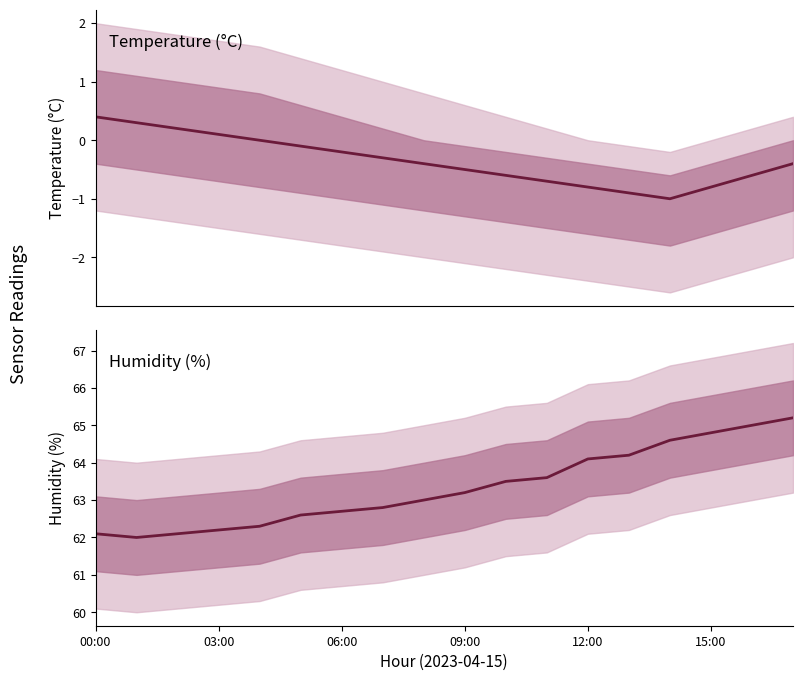

Rank the series by their maximum value, from lowest to highest.

temperature, humidity